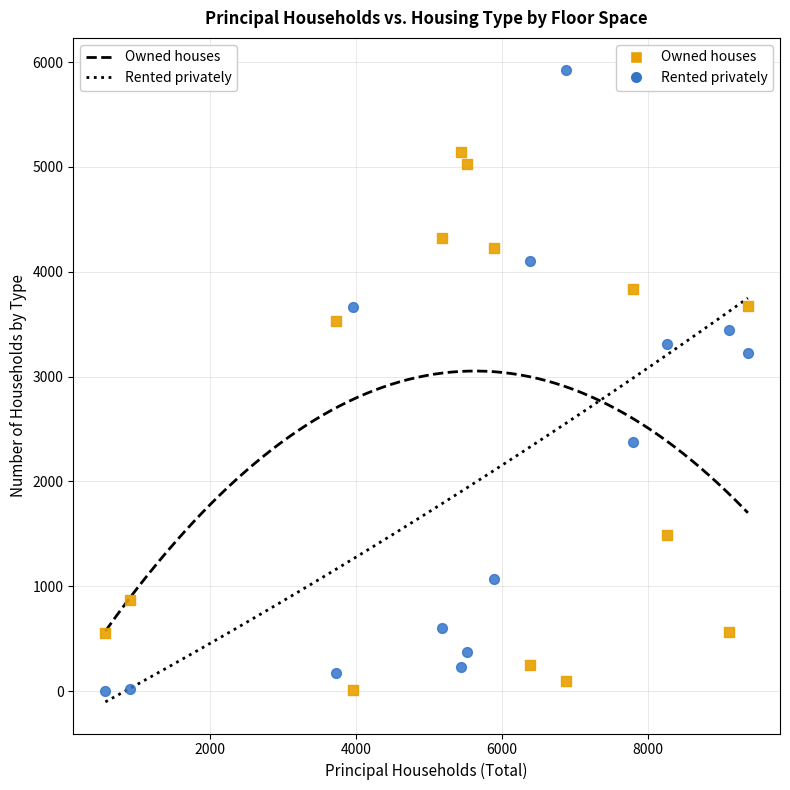

Across all data points, what is the range of Y values (max minus min)?

5926